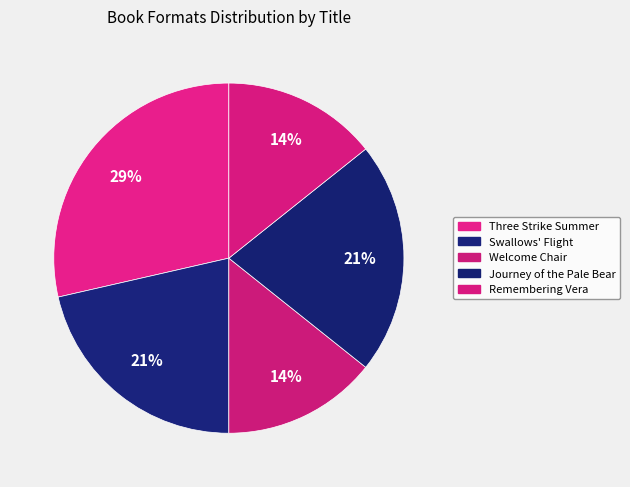

To the nearest percent, what is the difference between the Welcome Chair and Swallows' Flight slice percentages?

7%